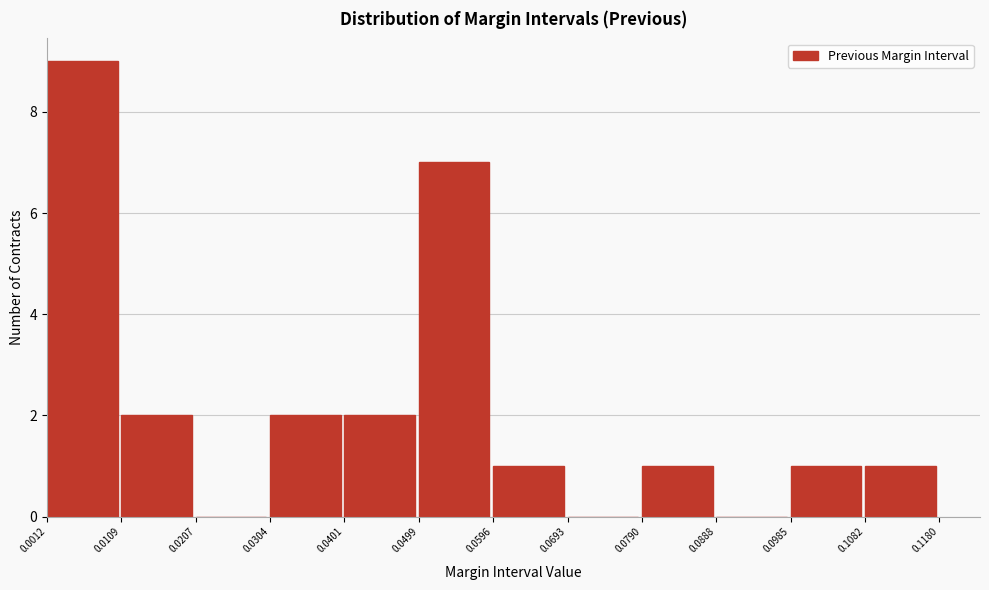

What is the height of the bar covering 0.0499 to 0.0596 on the x-axis? The values are not printed on the chart, so give them approximately, as read against the axis.

7